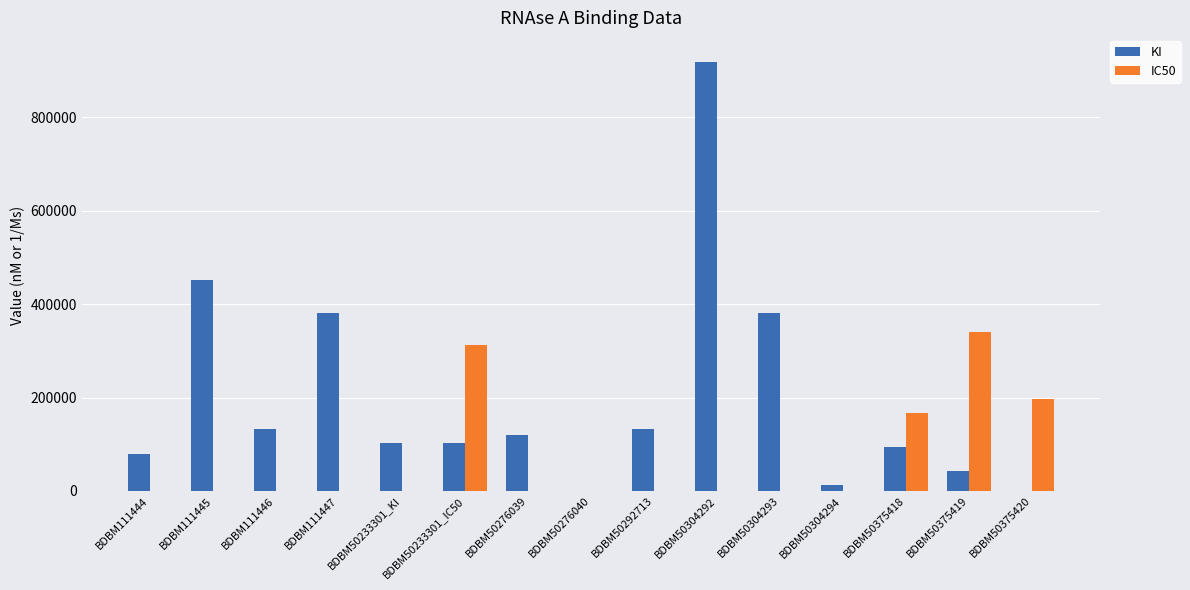

What is the sum of the KI values at BDBM50276039 and BDBM50233301_IC50?

223000